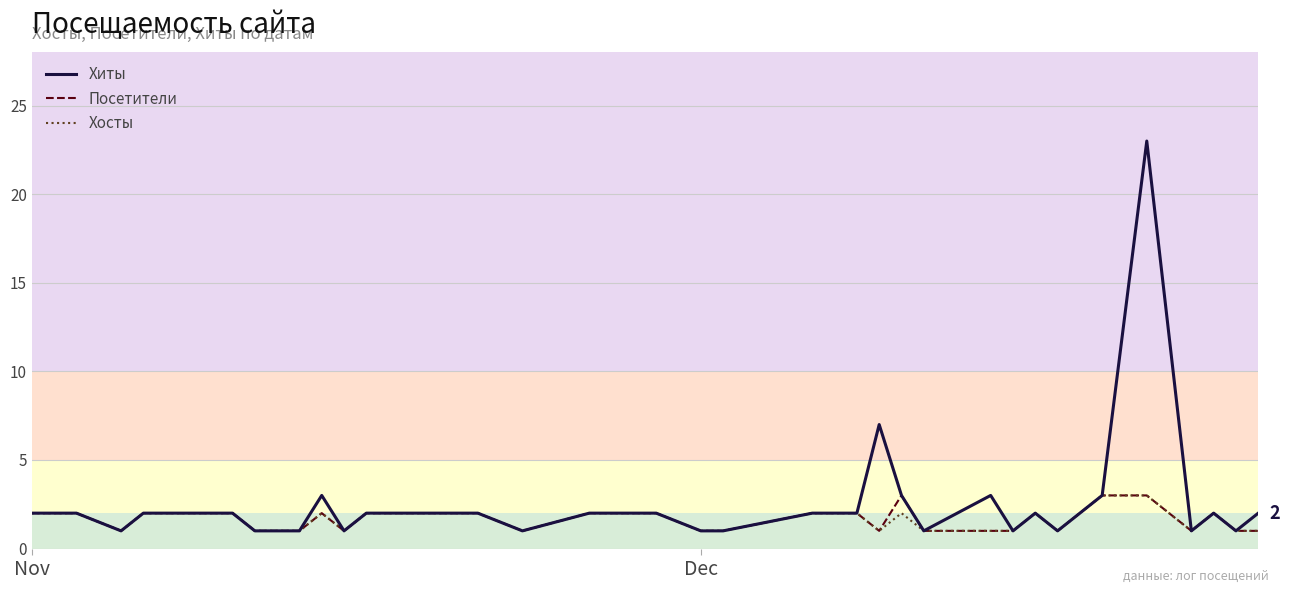

Which series has the largest total across all categories?

Хиты